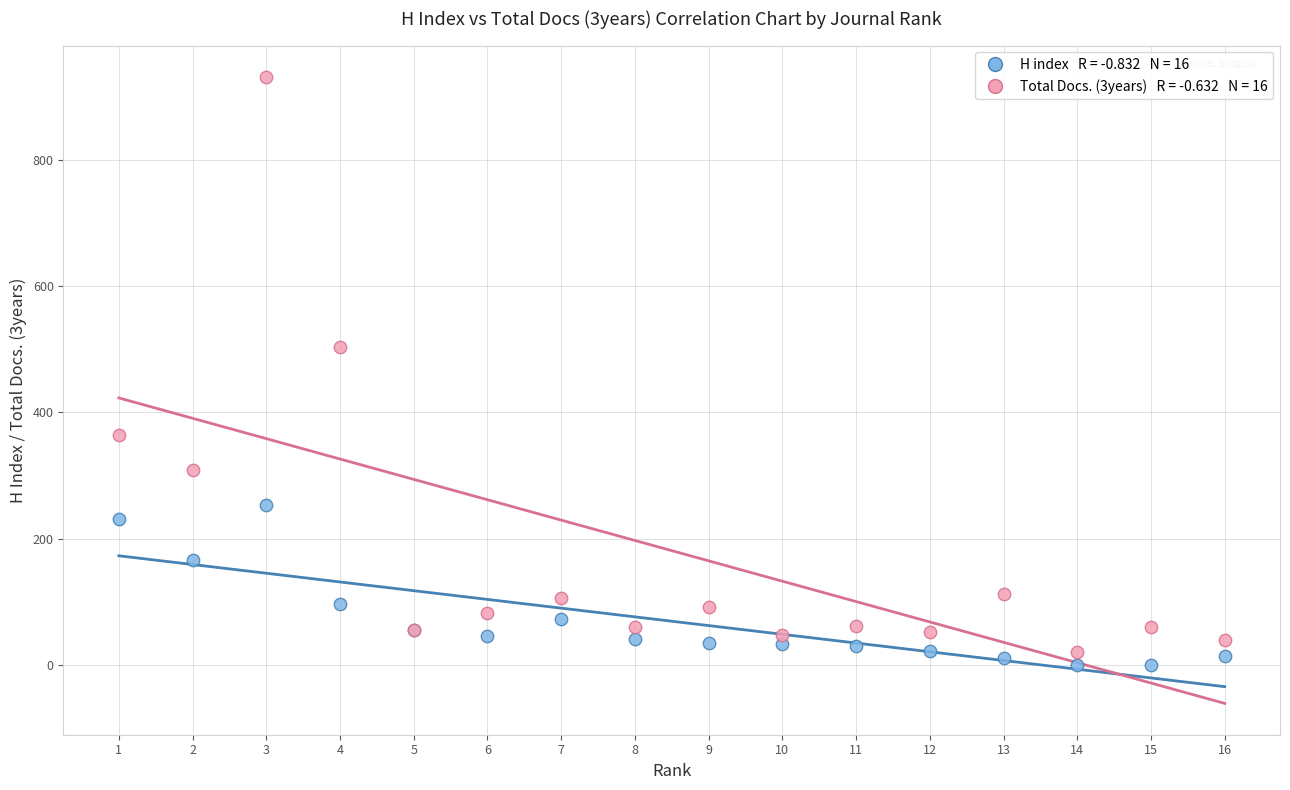

Across all series, what Y value is closest to 465?

503